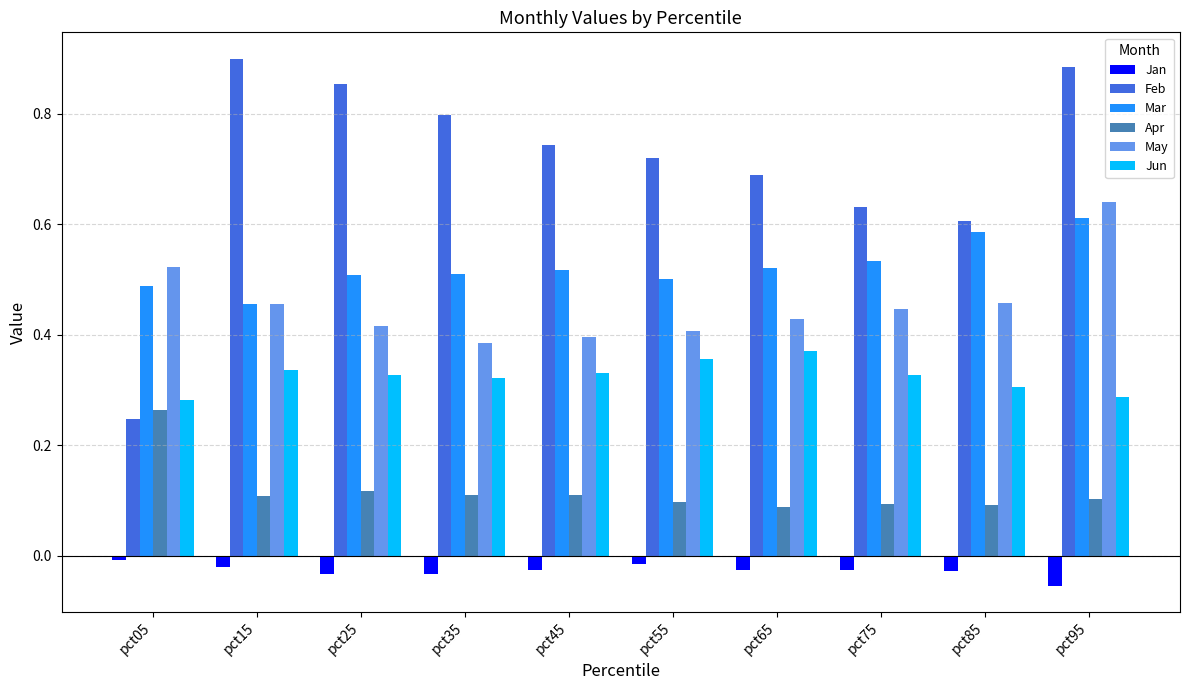

How many Feb values are between 0 and 1?

10